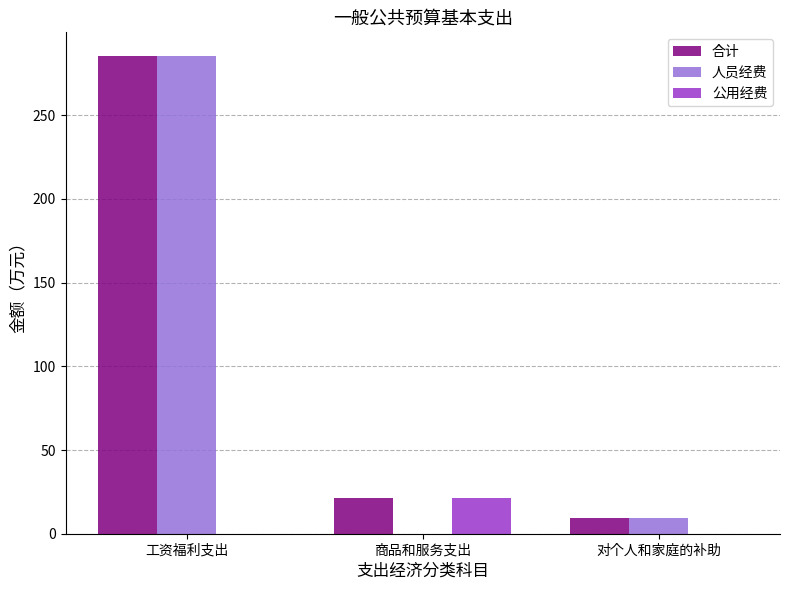

At which label does 公用经费 reach its peak?

商品和服务支出